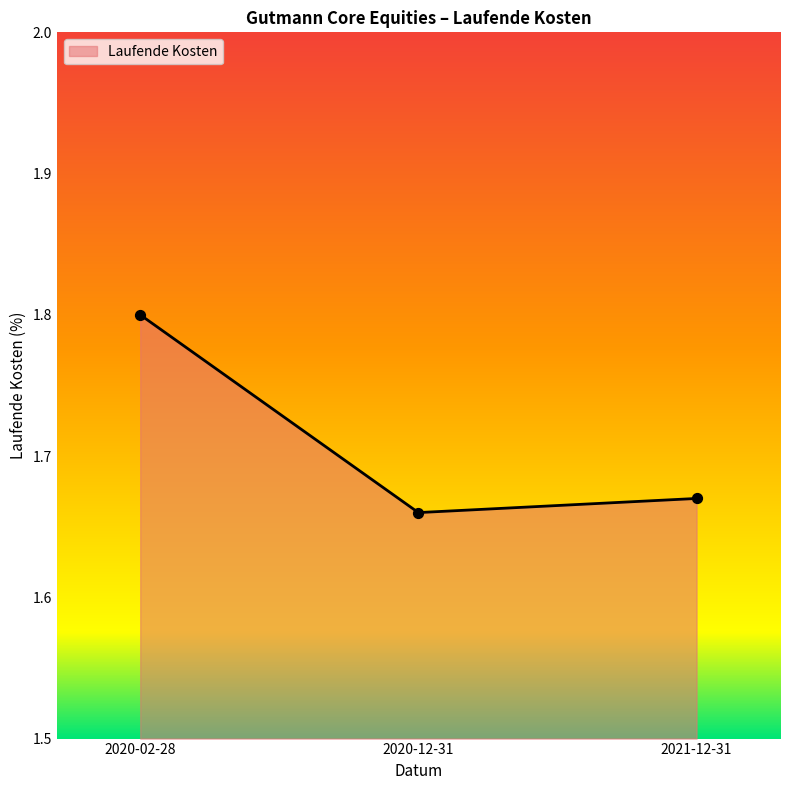

What is the change in value from 2020-02-28 to 2021-12-31?

-0.1